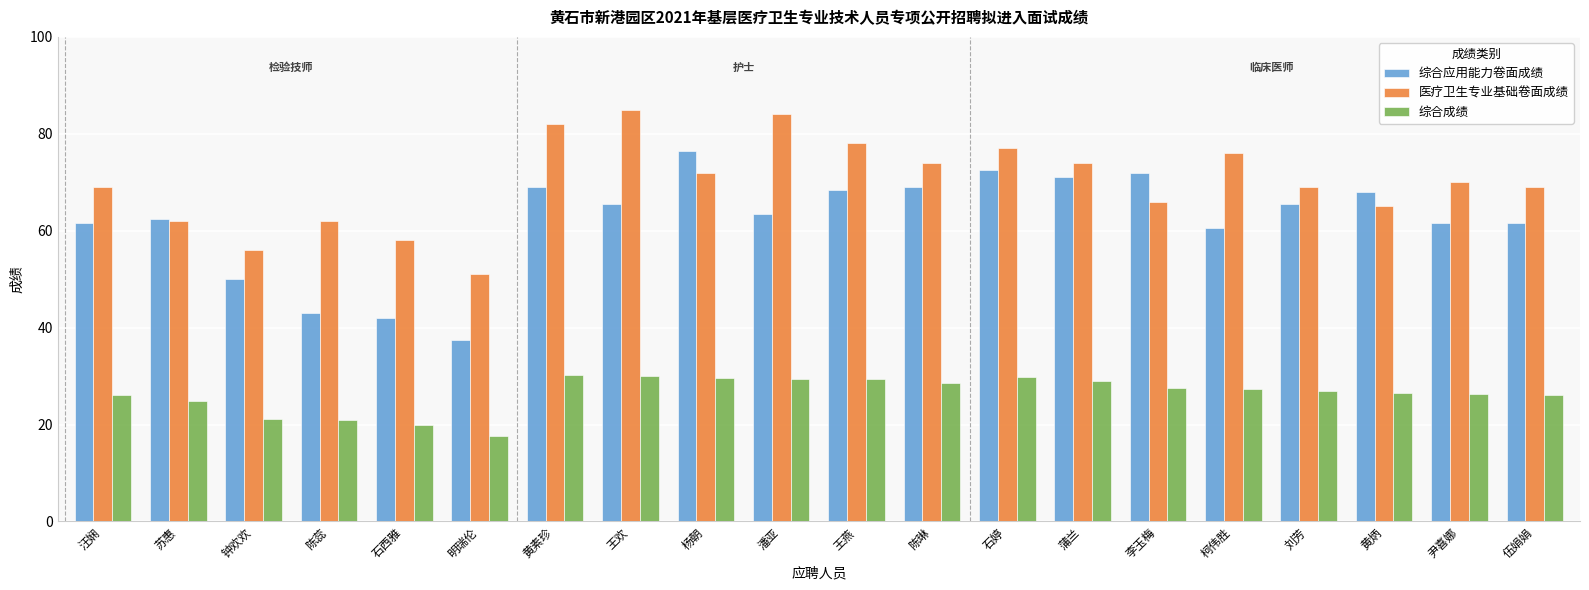

What is the difference between the second highest and minimum values in the 医疗卫生专业基础卷面成绩 series?

33.0